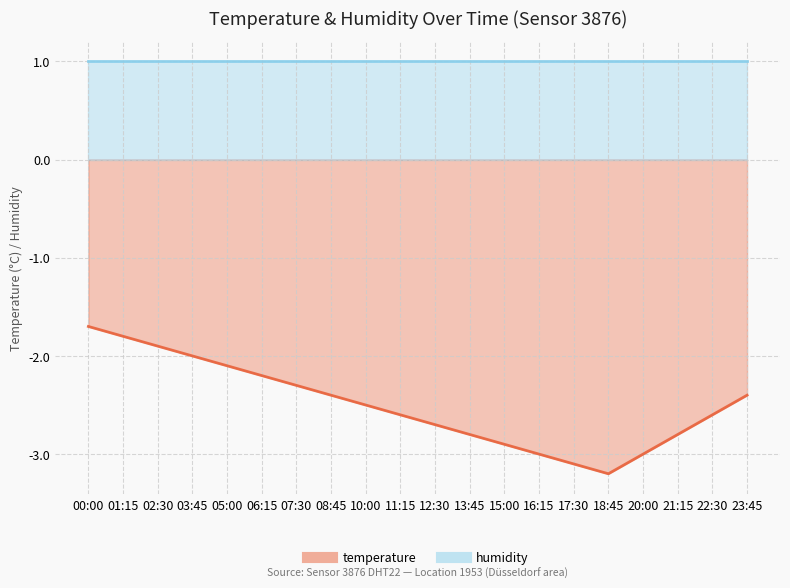

The value at 21:15 is -1.4. True or false?

False